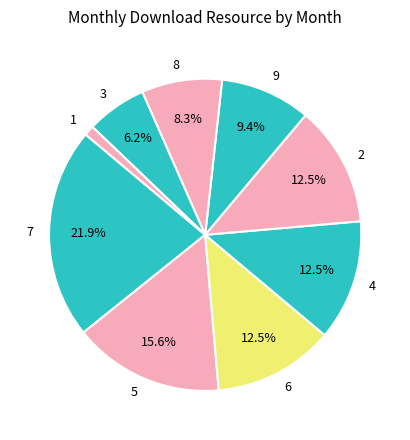

What is the ratio of the value at 7 to the value at 5?

1.4